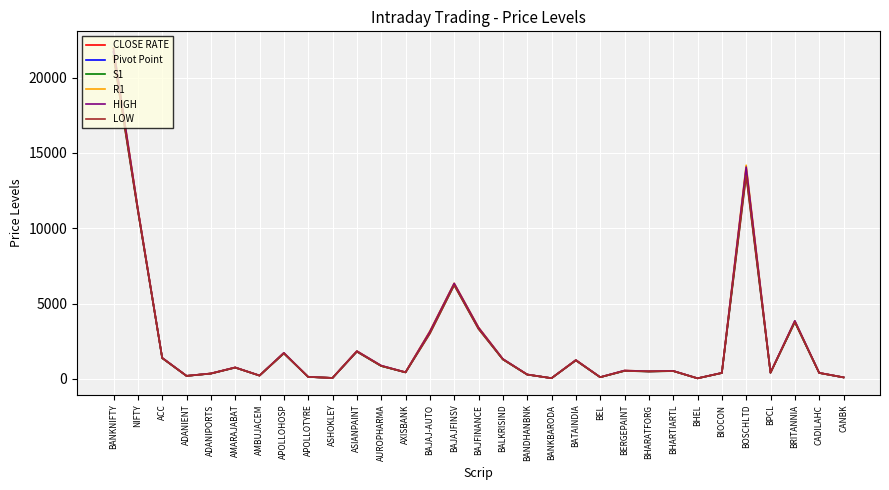

The value of S1 at BAJAJ-AUTO is 3032.8. True or false?

True